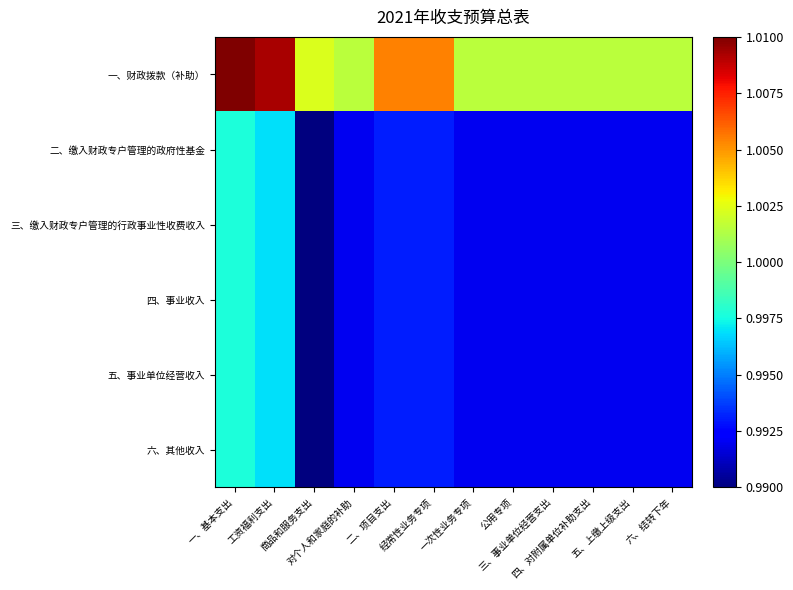

Reading left to right, extract all data points from this chart.

一、财政拨款（补助）: 一、基本支出=1.0	工资福利支出=1.0	商品和服务支出=1.0	对个人和家庭的补助=1.0	二、项目支出=1.0	经常性业务专项=1.0	一次性业务专项=1.0	公用专项=1.0	三、事业单位经营支出=1.0	四、对附属单位补助支出=1.0	五、上缴上级支出=1.0	六、结转下年=1.0
二、缴入财政专户管理的政府性基金: 一、基本支出=1.0	工资福利支出=1.0	商品和服务支出=1.0	对个人和家庭的补助=1.0	二、项目支出=1.0	经常性业务专项=1.0	一次性业务专项=1.0	公用专项=1.0	三、事业单位经营支出=1.0	四、对附属单位补助支出=1.0	五、上缴上级支出=1.0	六、结转下年=1.0
三、缴入财政专户管理的行政事业性收费收入: 一、基本支出=1.0	工资福利支出=1.0	商品和服务支出=1.0	对个人和家庭的补助=1.0	二、项目支出=1.0	经常性业务专项=1.0	一次性业务专项=1.0	公用专项=1.0	三、事业单位经营支出=1.0	四、对附属单位补助支出=1.0	五、上缴上级支出=1.0	六、结转下年=1.0
四、事业收入: 一、基本支出=1.0	工资福利支出=1.0	商品和服务支出=1.0	对个人和家庭的补助=1.0	二、项目支出=1.0	经常性业务专项=1.0	一次性业务专项=1.0	公用专项=1.0	三、事业单位经营支出=1.0	四、对附属单位补助支出=1.0	五、上缴上级支出=1.0	六、结转下年=1.0
五、事业单位经营收入: 一、基本支出=1.0	工资福利支出=1.0	商品和服务支出=1.0	对个人和家庭的补助=1.0	二、项目支出=1.0	经常性业务专项=1.0	一次性业务专项=1.0	公用专项=1.0	三、事业单位经营支出=1.0	四、对附属单位补助支出=1.0	五、上缴上级支出=1.0	六、结转下年=1.0
六、其他收入: 一、基本支出=1.0	工资福利支出=1.0	商品和服务支出=1.0	对个人和家庭的补助=1.0	二、项目支出=1.0	经常性业务专项=1.0	一次性业务专项=1.0	公用专项=1.0	三、事业单位经营支出=1.0	四、对附属单位补助支出=1.0	五、上缴上级支出=1.0	六、结转下年=1.0